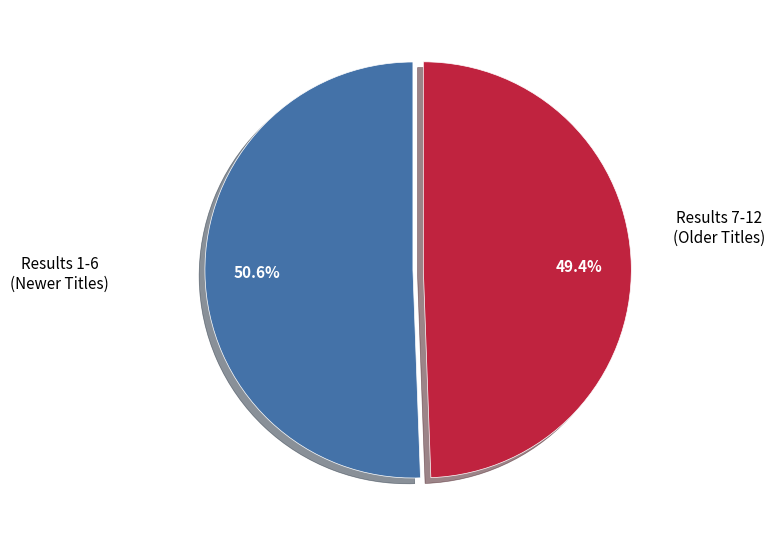

Does any single category account for the majority?

Yes